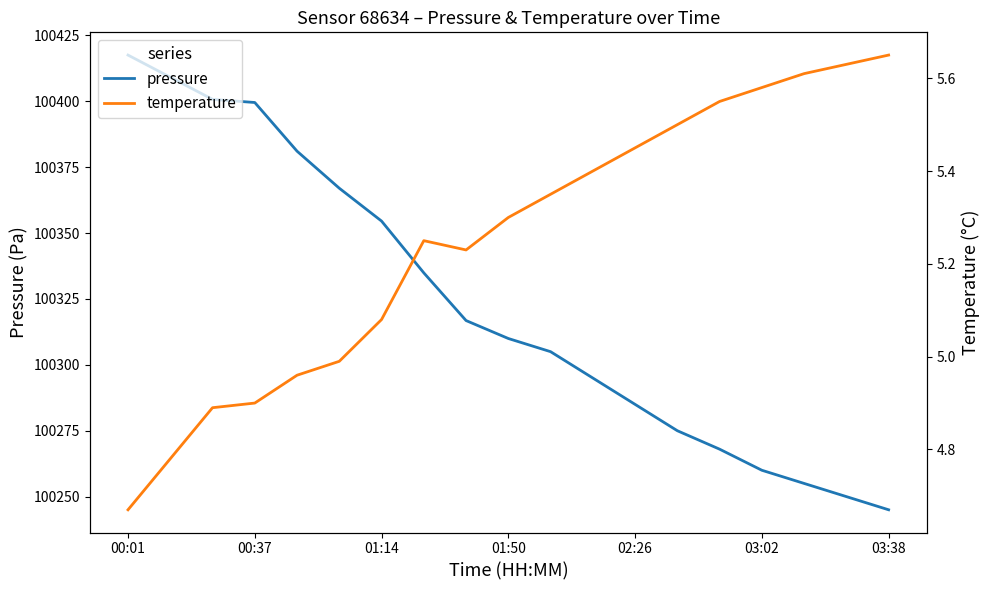

How many interior local valleys does the temperature series have?

1